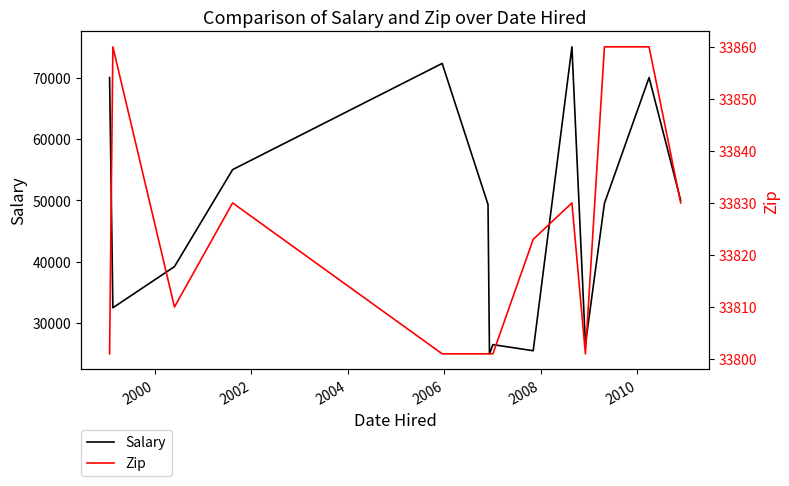

What is the minimum value for Salary?

25000